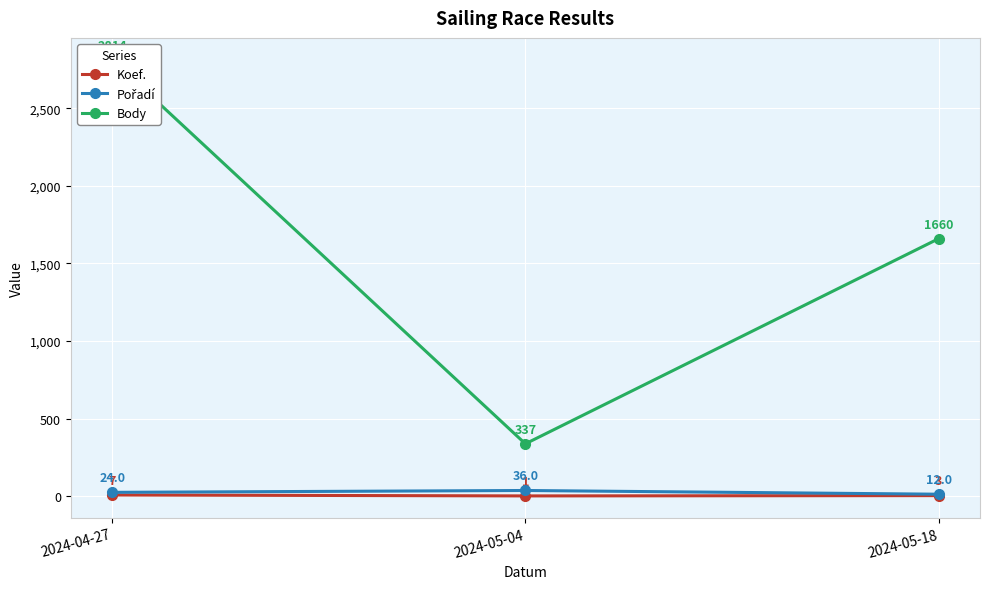

Where is Body nearest to the value 1575?

2024-05-18